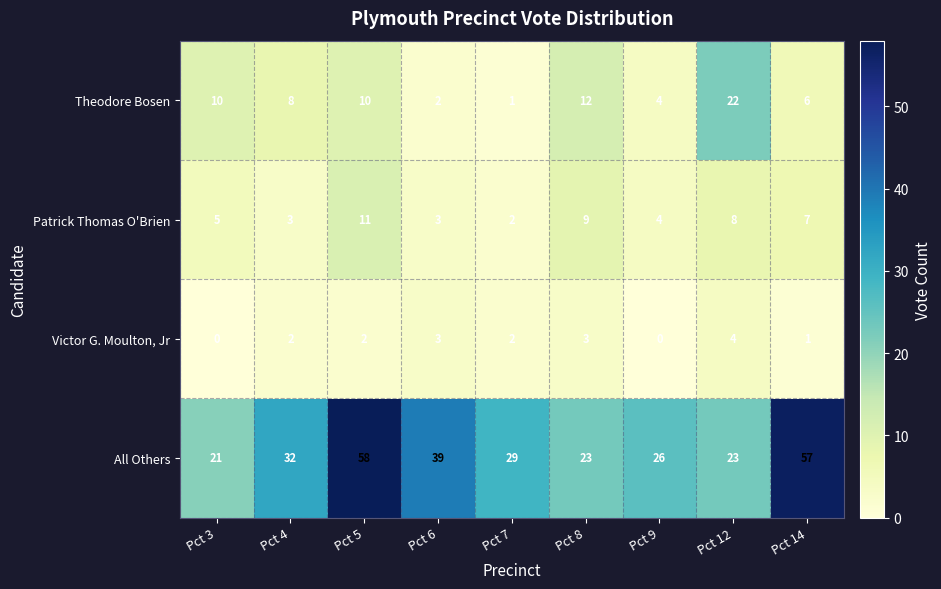

Where does the All Others series first go above 29?

Pct 4